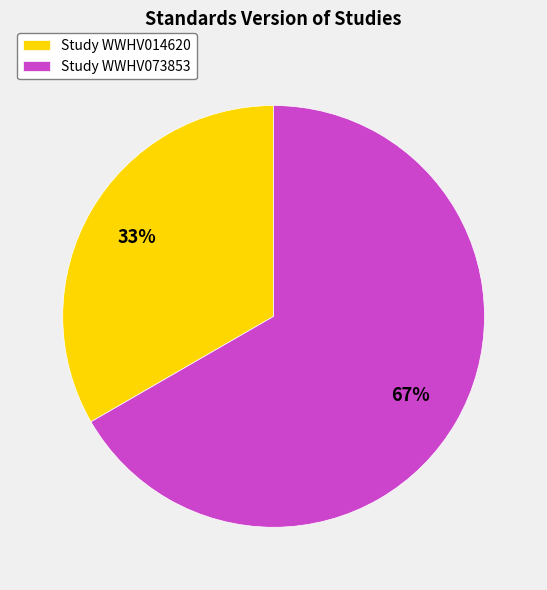

Which slice represents more than half of the pie?

Study WWHV073853